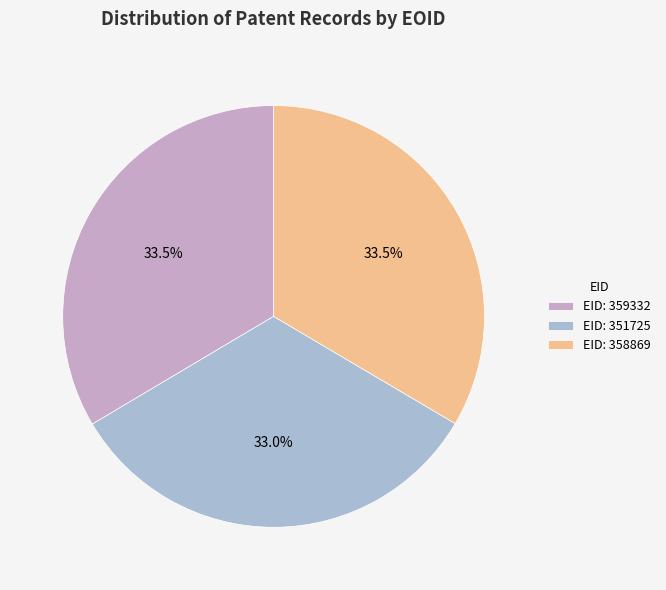

To the nearest percent, what is the average slice percentage?

33%